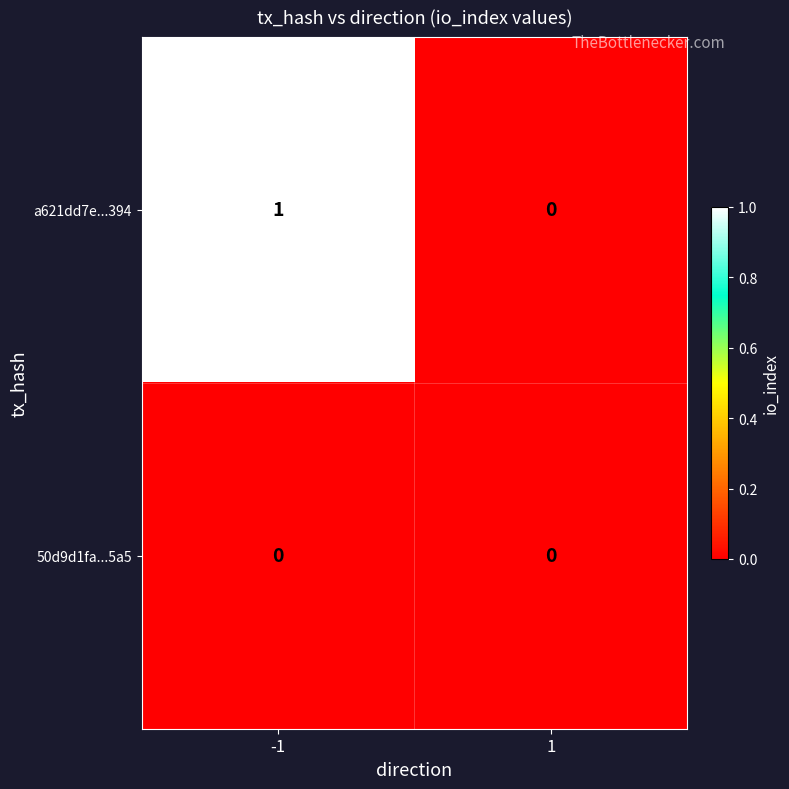

Reading left to right, what are all the values shown in this chart?

a621dd7e...394: 1	0
50d9d1fa...5a5: 0	0